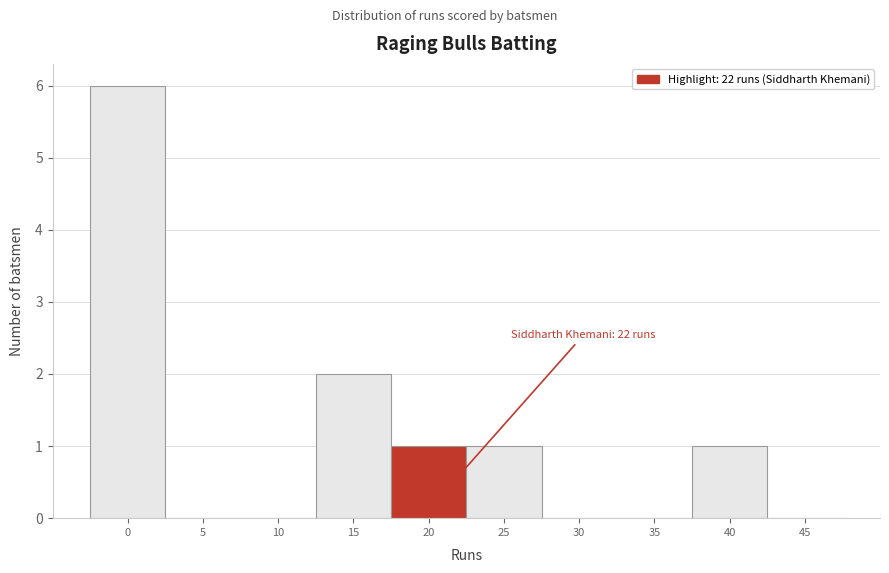

True or false: the data shows 1 at 25.

True